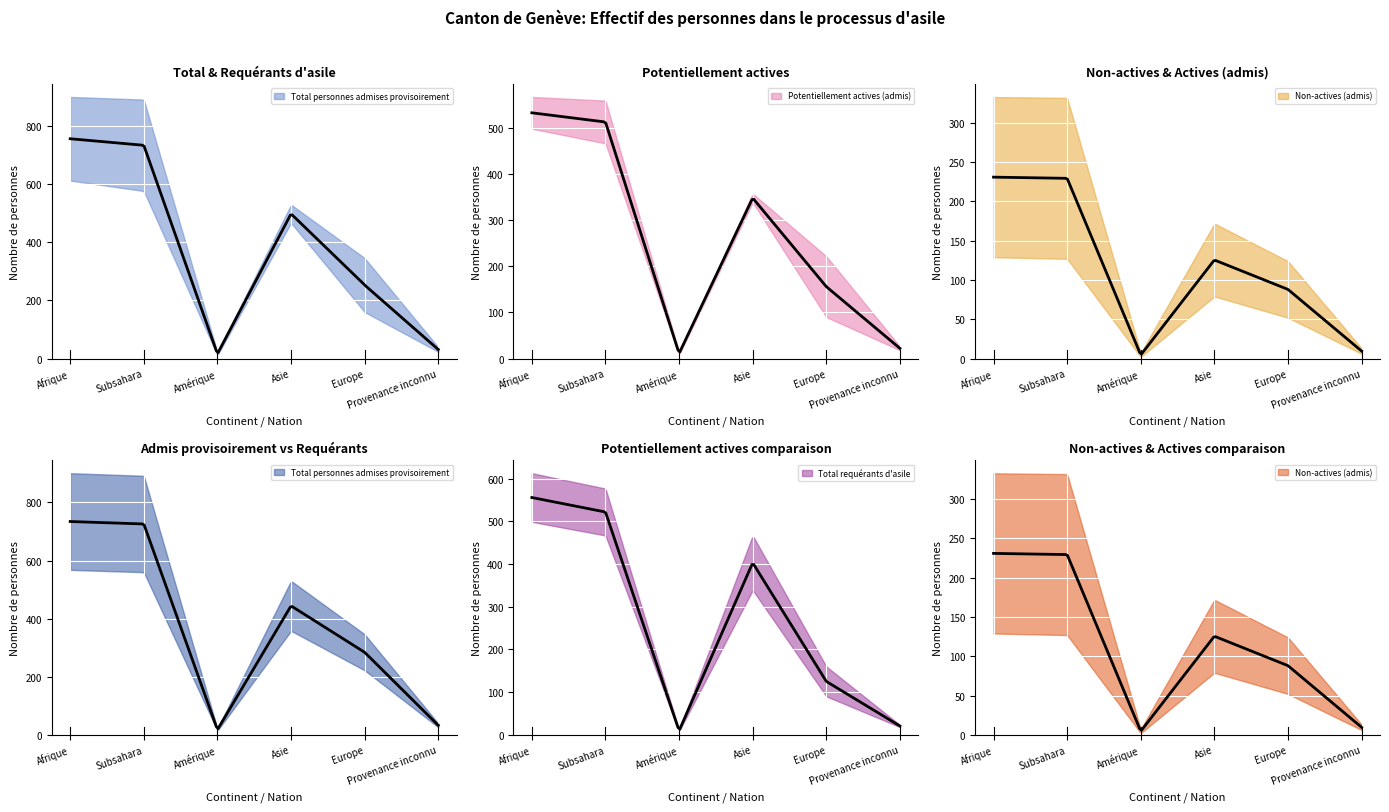

Which series ends up on top after the final intersection of Potentiellement actives (admis) and Total requérants d'asile?

Potentiellement actives (admis)